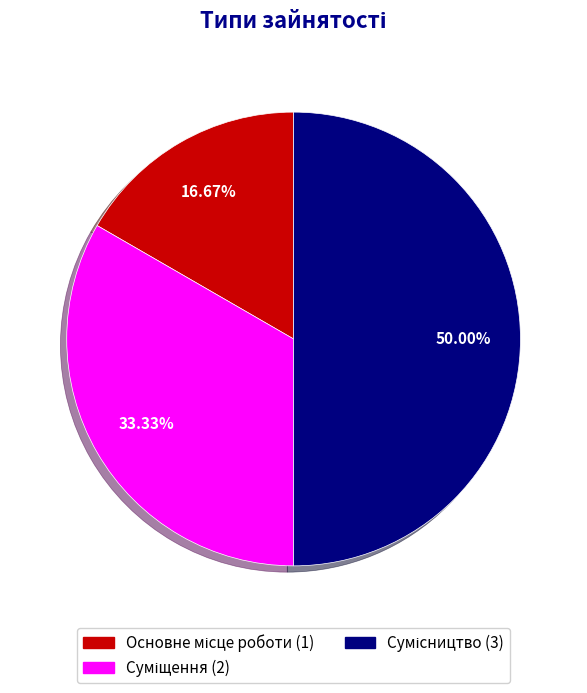

How many segments does this pie chart have?

3